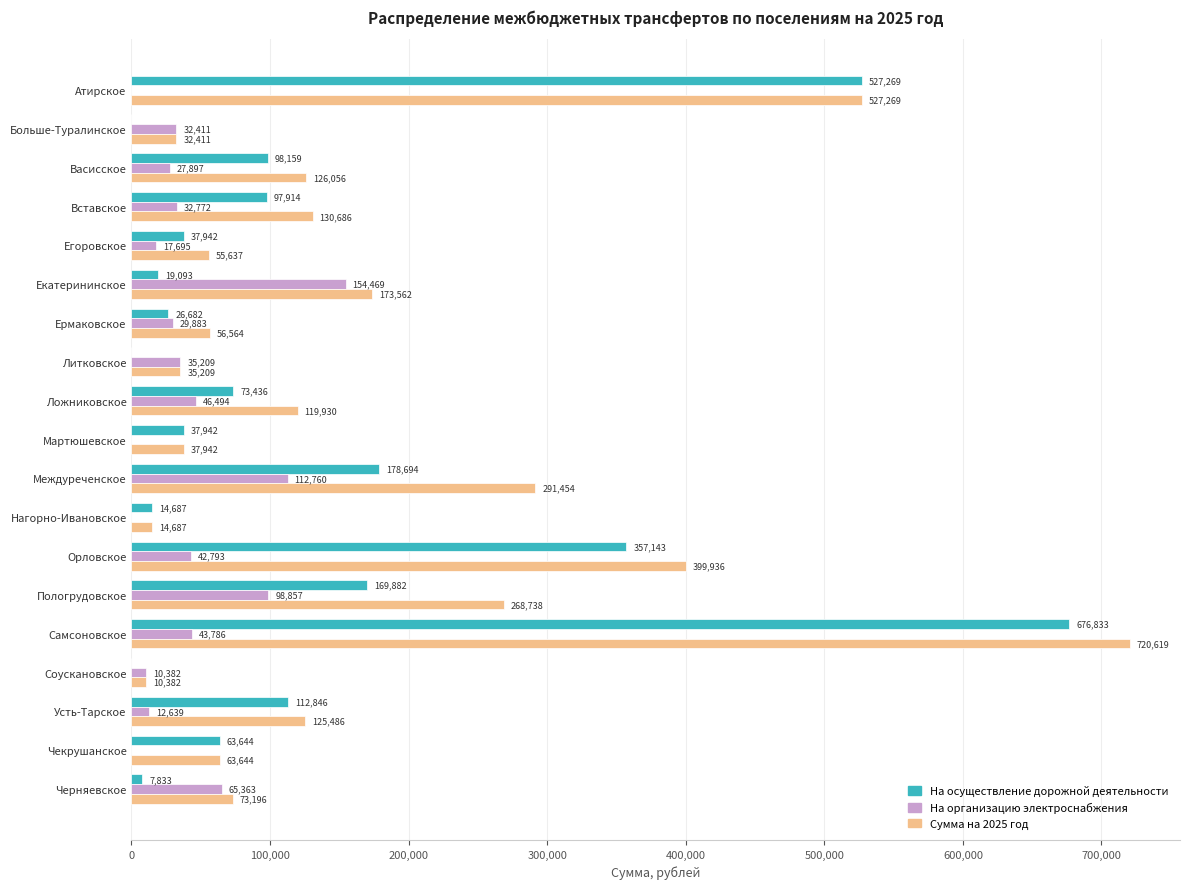

True or false: Сумма на 2025 год has a value of 967234.3 at Самсоновское.

False